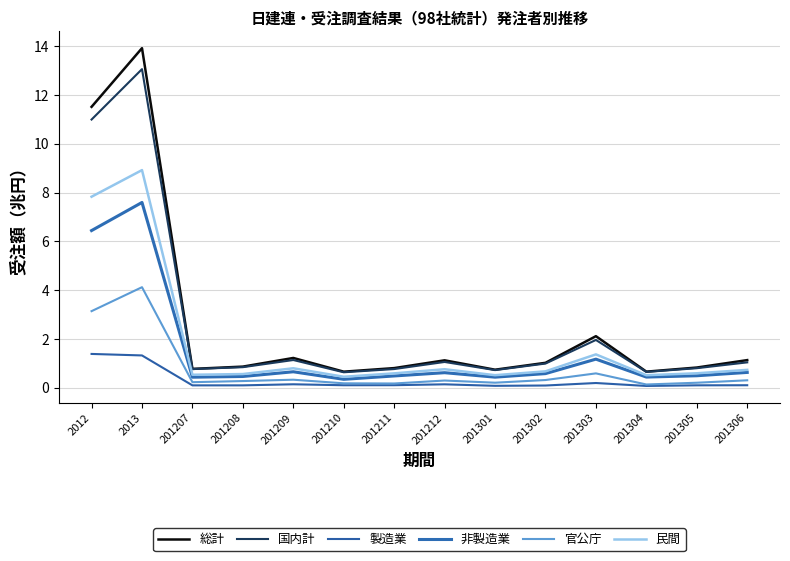

What is the difference between the maximum and minimum values in the 官公庁 series?

4.0